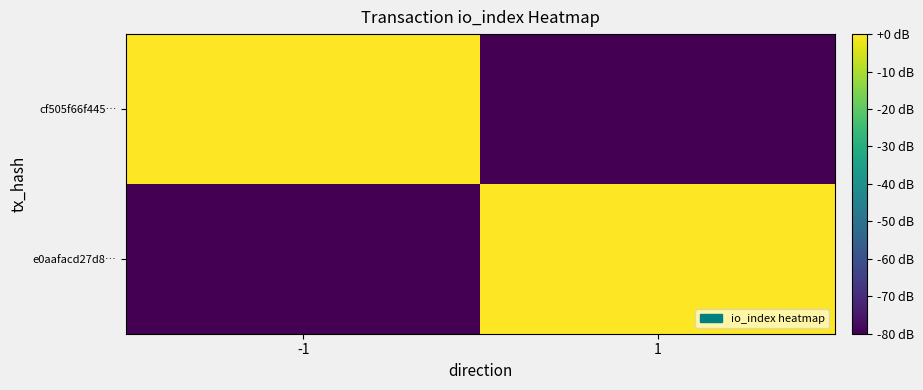

What is the total value across all series at 1?

-71